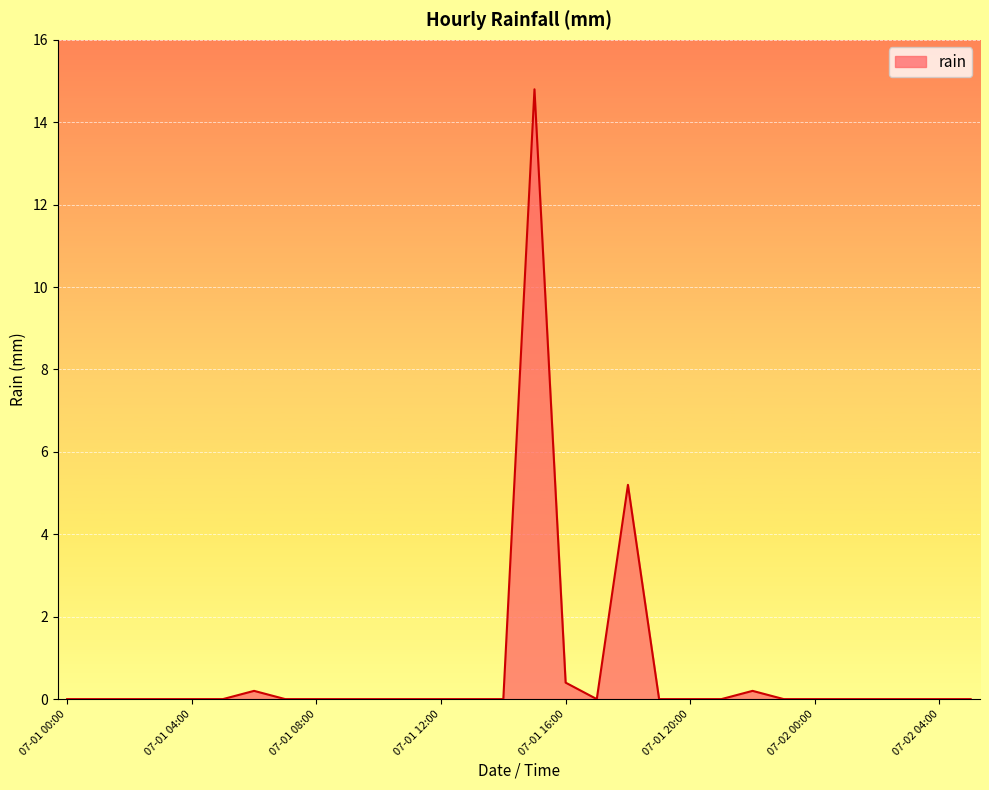

What is the greatest value displayed?

14.8